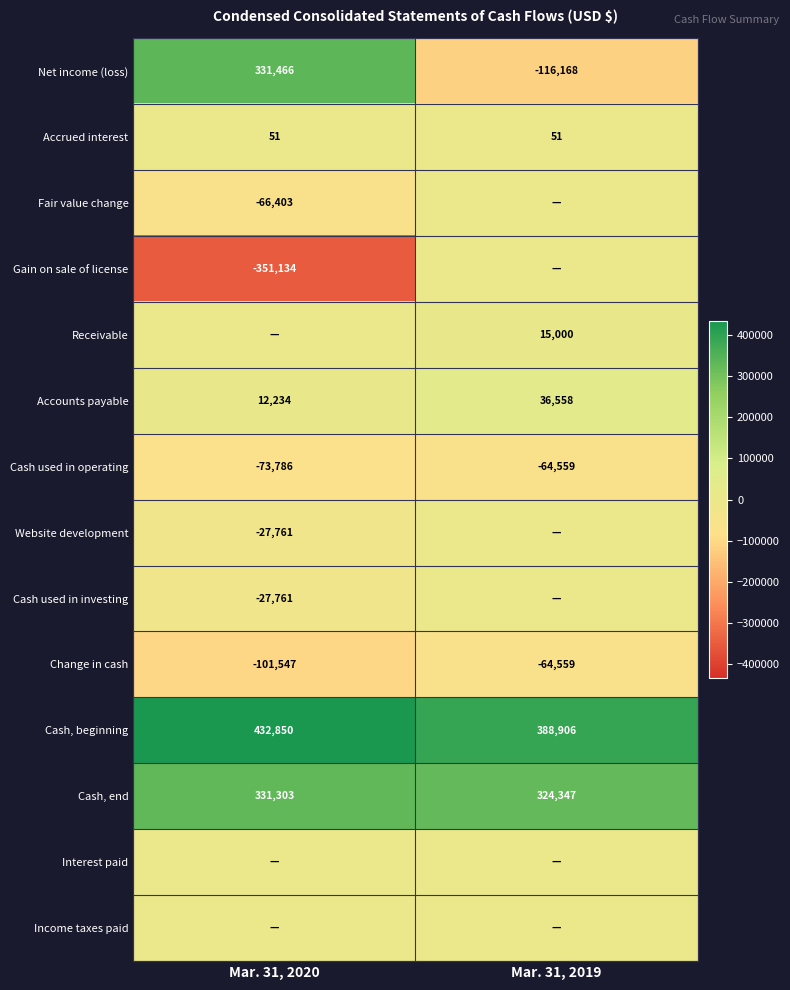

Which has a higher value, Mar. 31, 2020 or Mar. 31, 2019?

Mar. 31, 2020